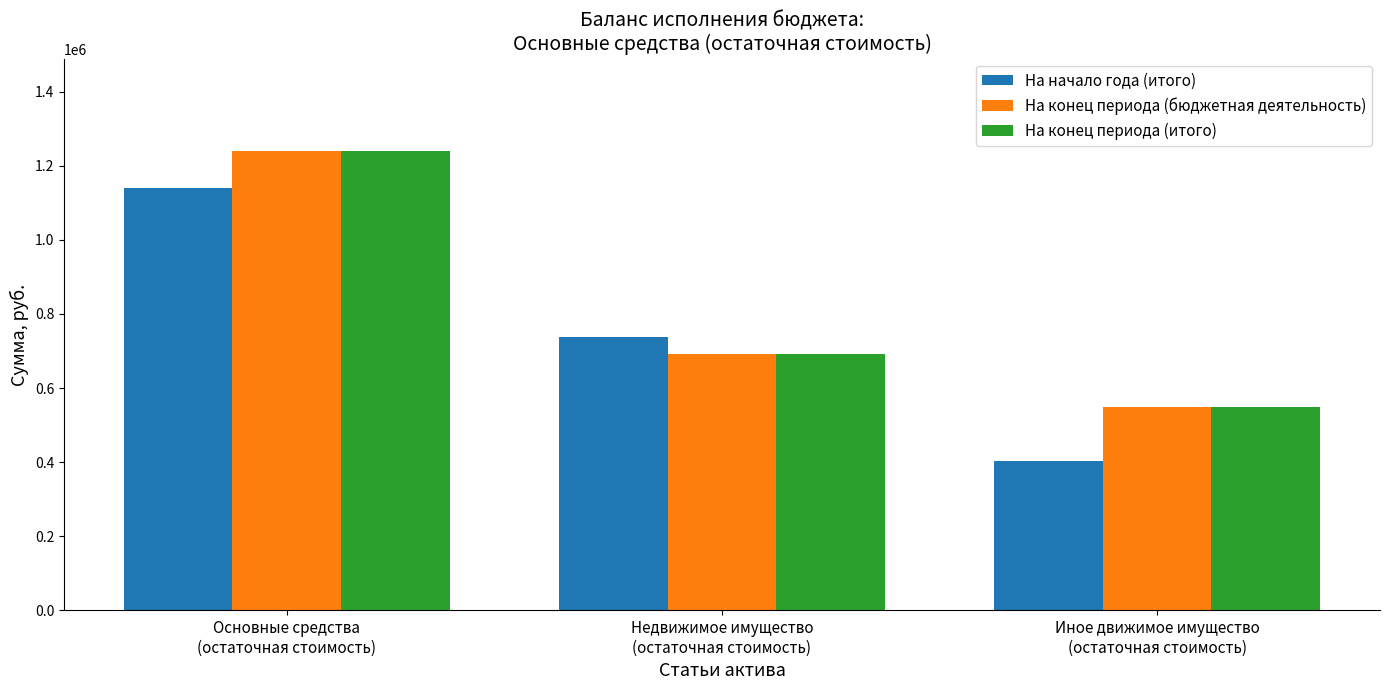

What is the value of the На конец периода (итого) bar at the 3rd from the left?

549785.7